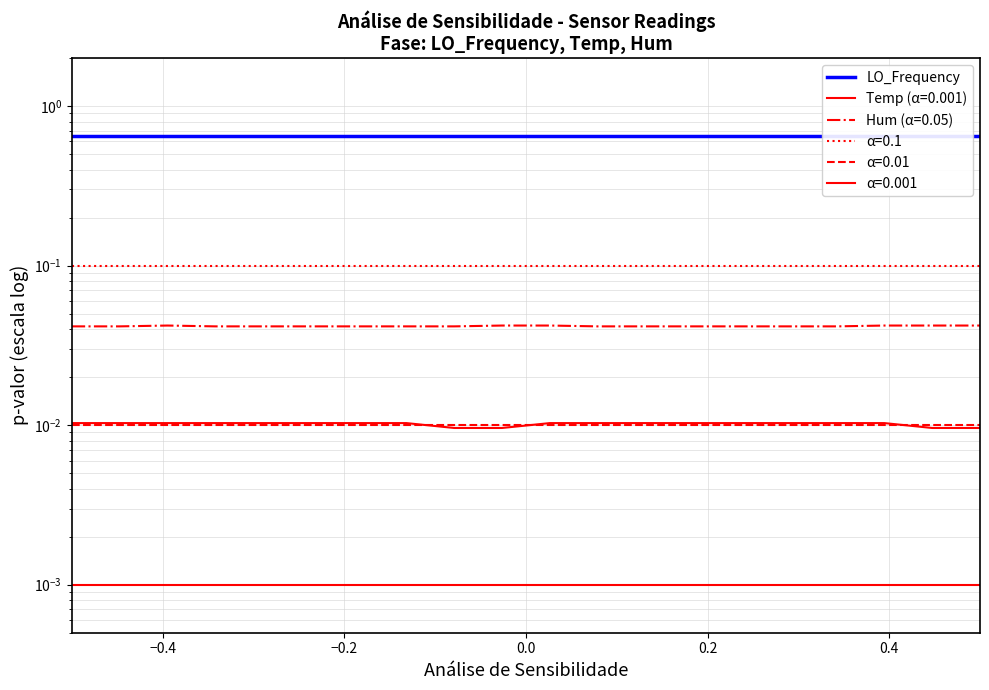

True or false: Temp and Hum cross at least once.

False